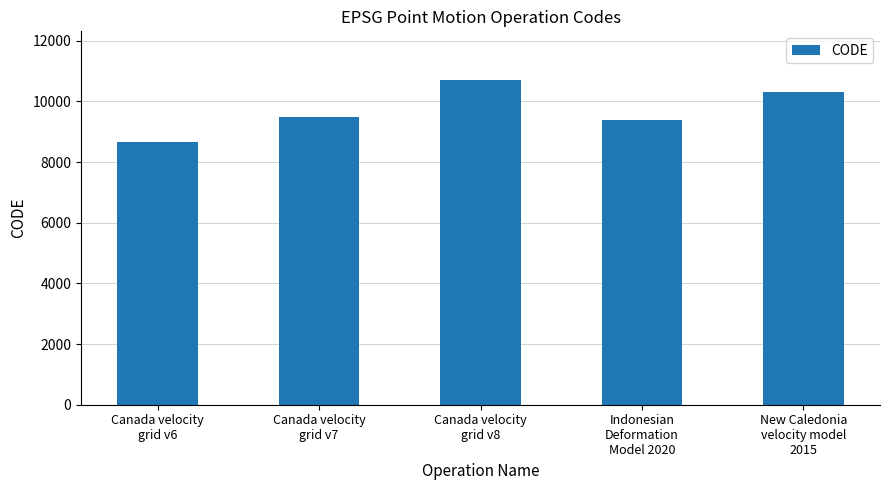

Rank the categories by value from highest to lowest.

Canada velocity
grid v8, New Caledonia
velocity model
2015, Canada velocity
grid v7, Indonesian
Deformation
Model 2020, Canada velocity
grid v6